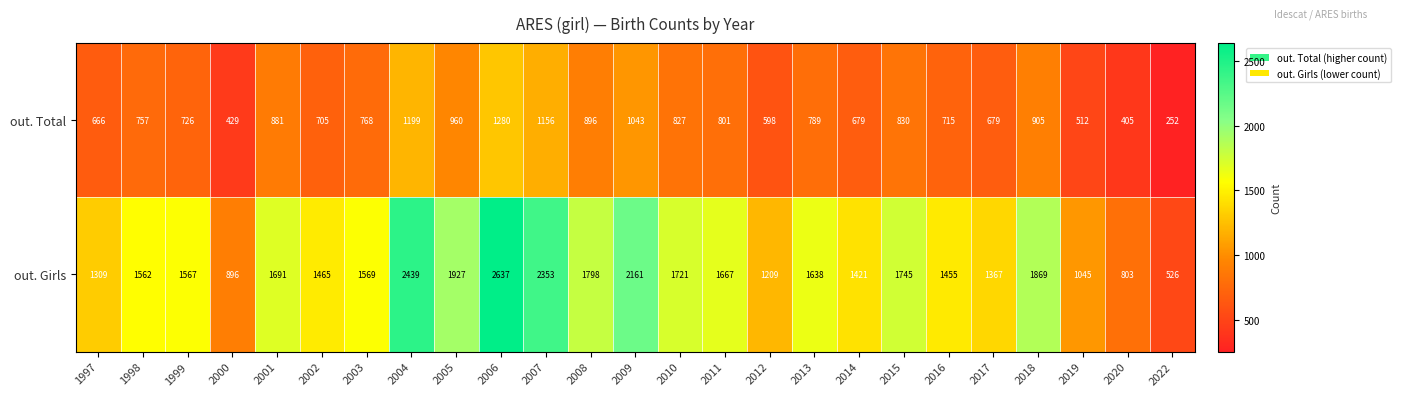

What is the spread (max minus min) of values at 2012?

611